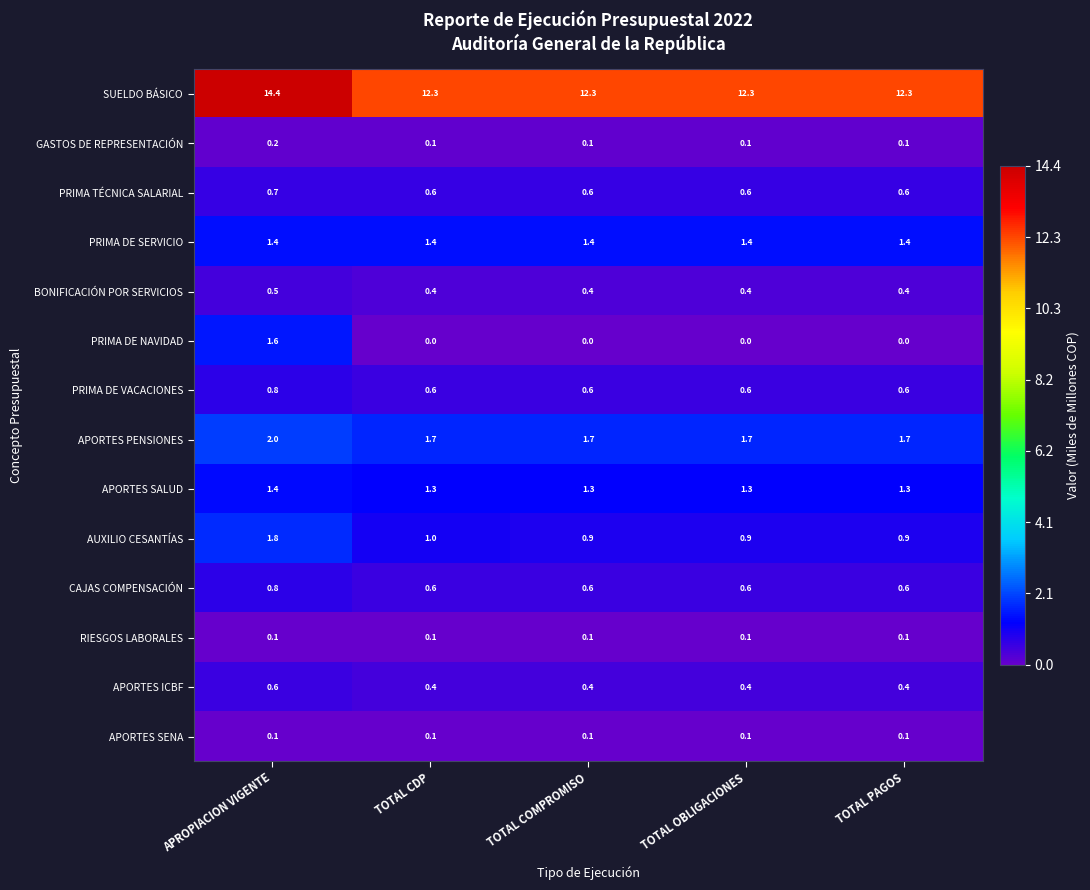

Which series has the largest total across all categories?

SUELDO BÁSICO